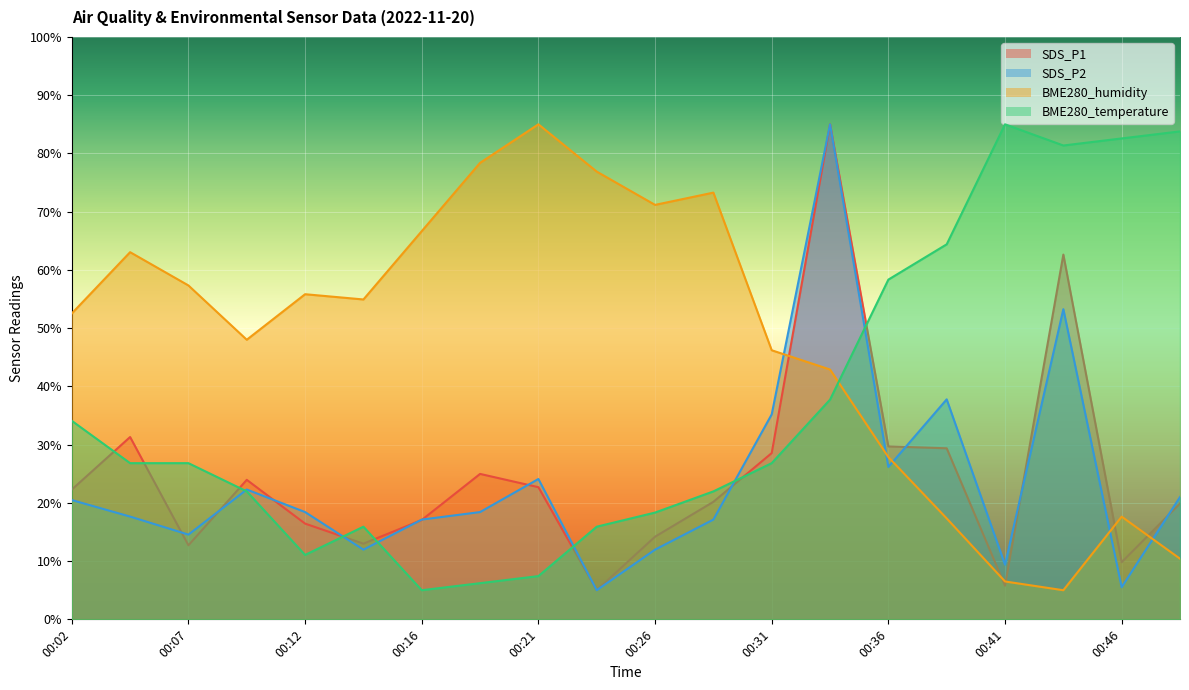

What is the minimum value for SDS_P2?

5.0